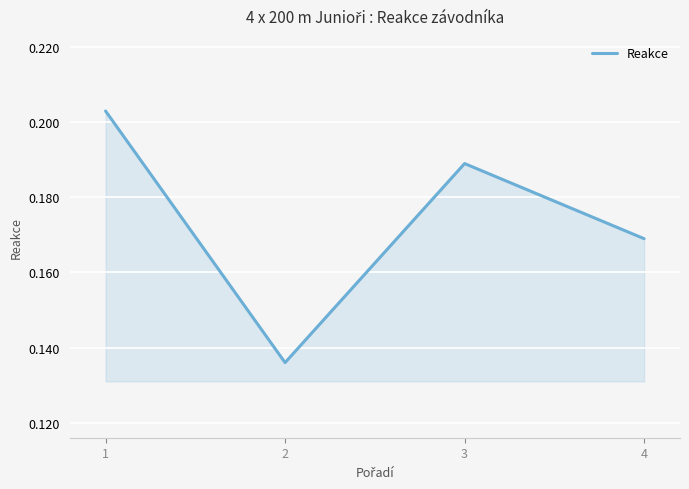

Count the values in the range 0 to 1.

4